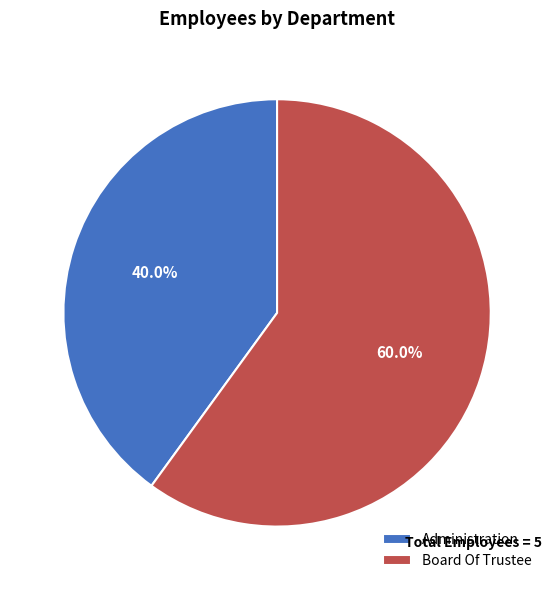

To the nearest percent, what portion does Administration represent?

40%